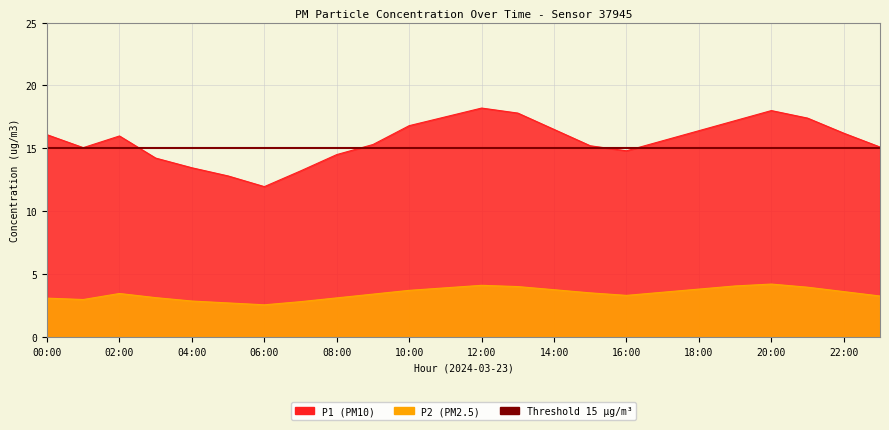

What is the difference between the P1 values at 13:00 and 06:00?

5.9